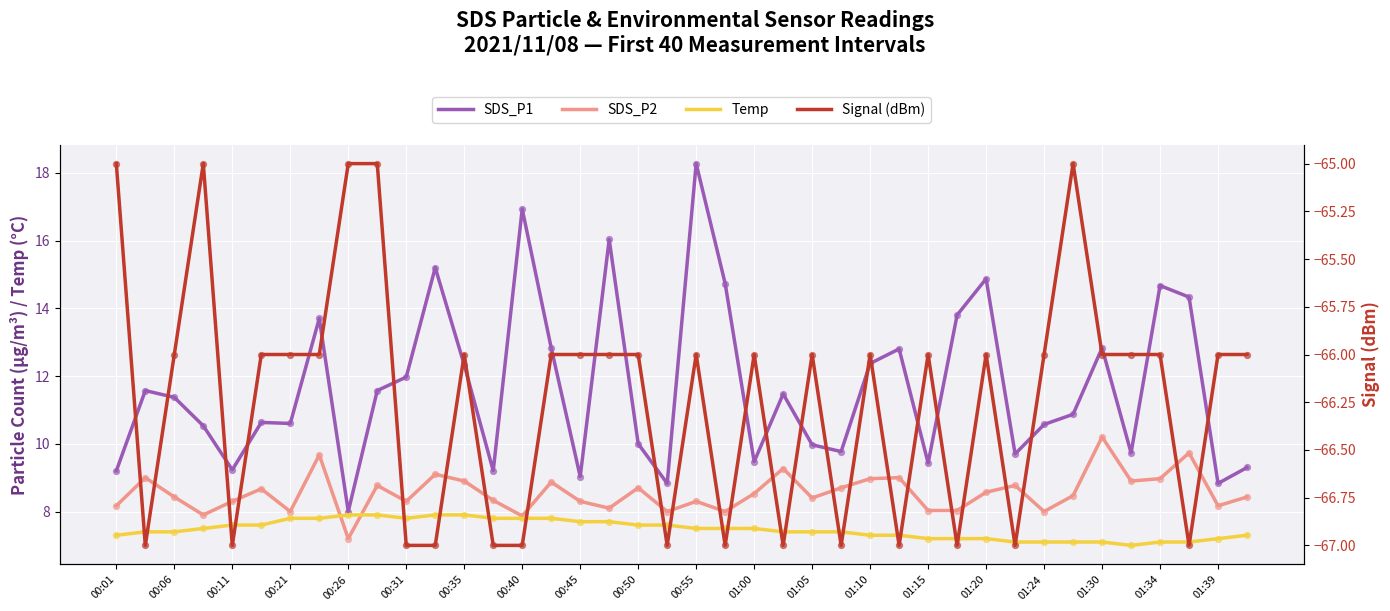

What are all the series names shown in the legend?

SDS_P1, SDS_P2, Temp, Signal (dBm)